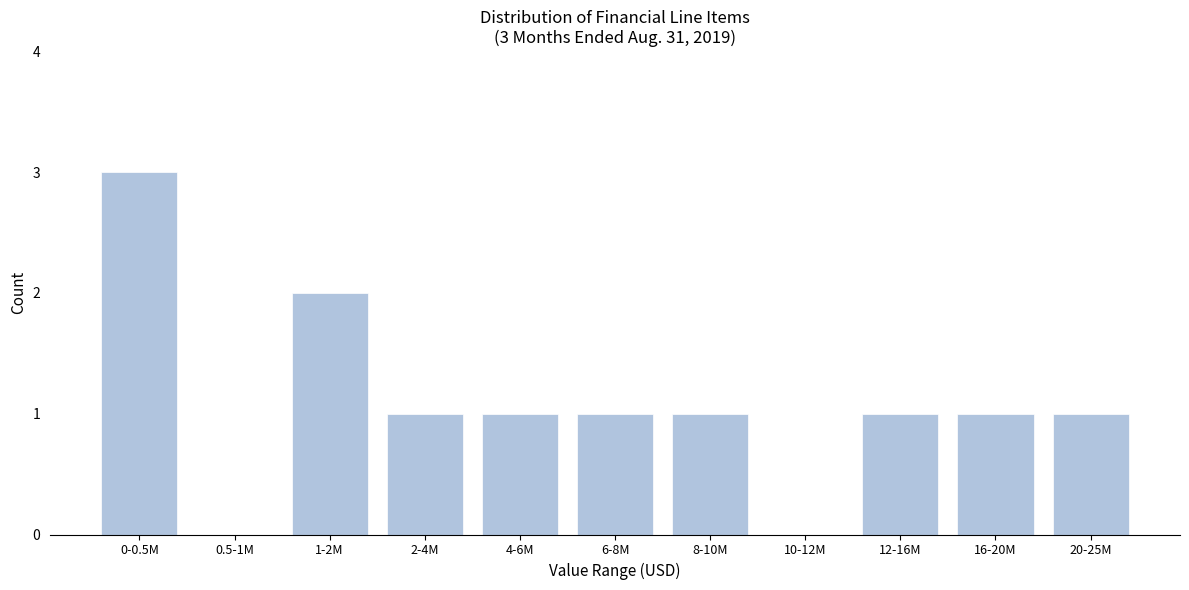

Reading left to right, extract all data points from this chart.

0-0.5M=3	0.5-1M=0	1-2M=2	2-4M=1	4-6M=1	6-8M=1	8-10M=1	10-12M=0	12-16M=1	16-20M=1	20-25M=1